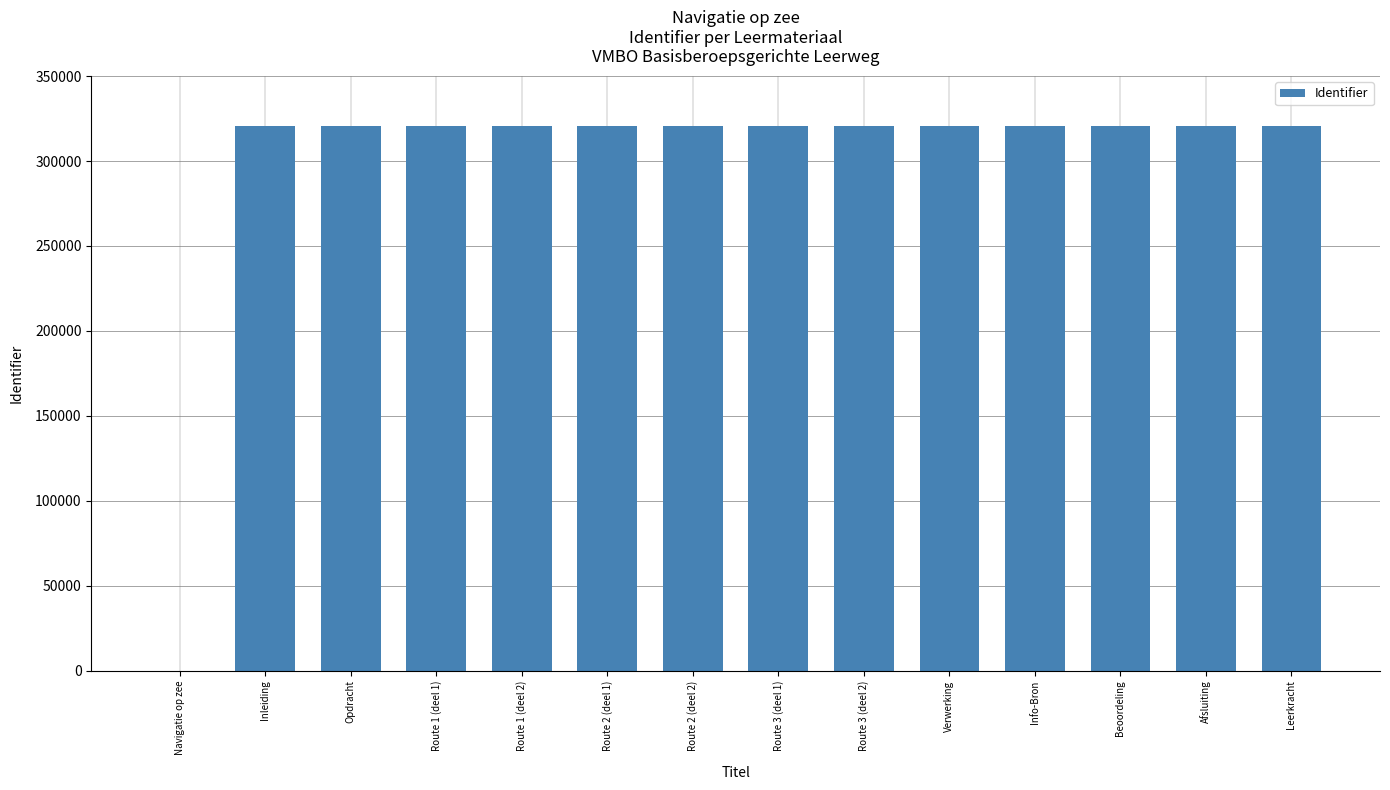

The chart shows a value of 320542 at Leerkracht. True or false?

True